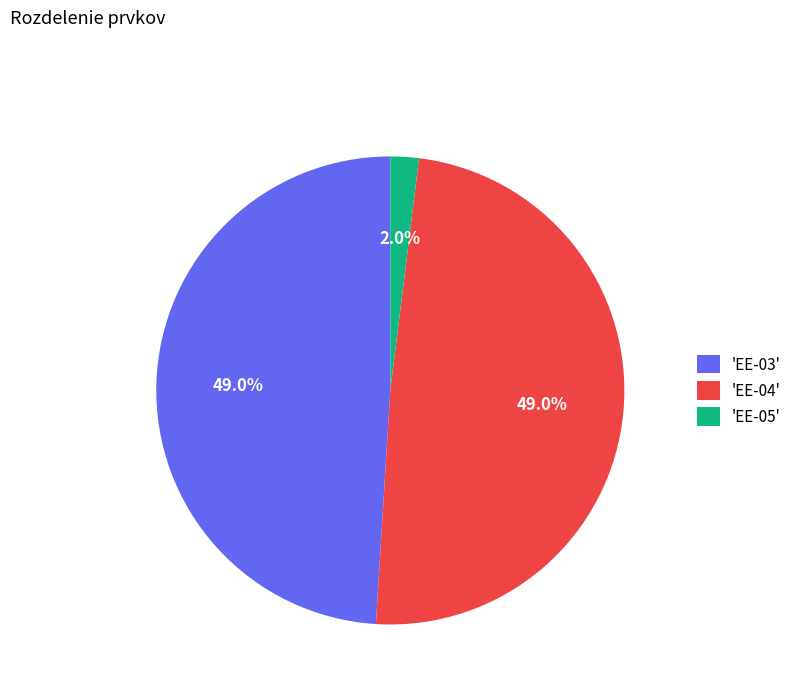

Between 'EE-04' and 'EE-05', which is larger?

'EE-04'